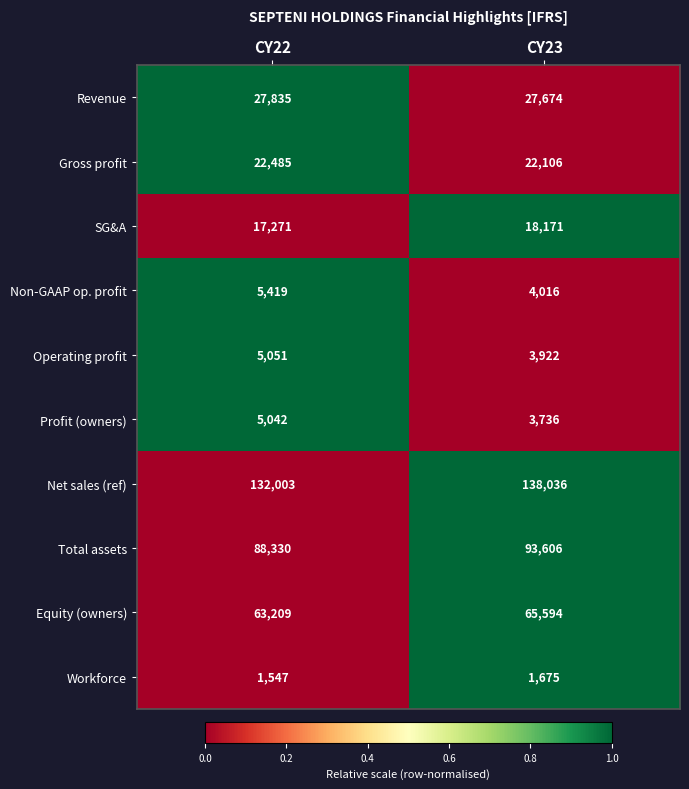

At which label is Equity (owners) closest to 64401?

CY22